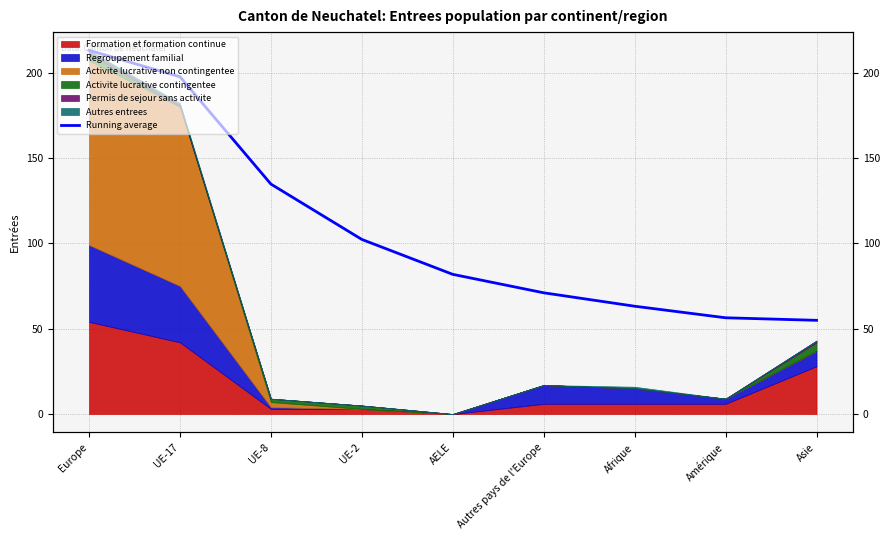

What is the value of the 1st point from the left?

213.0